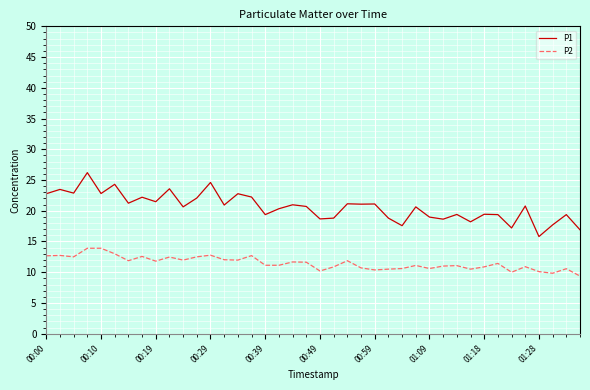

Which series has the largest total across all categories?

P1